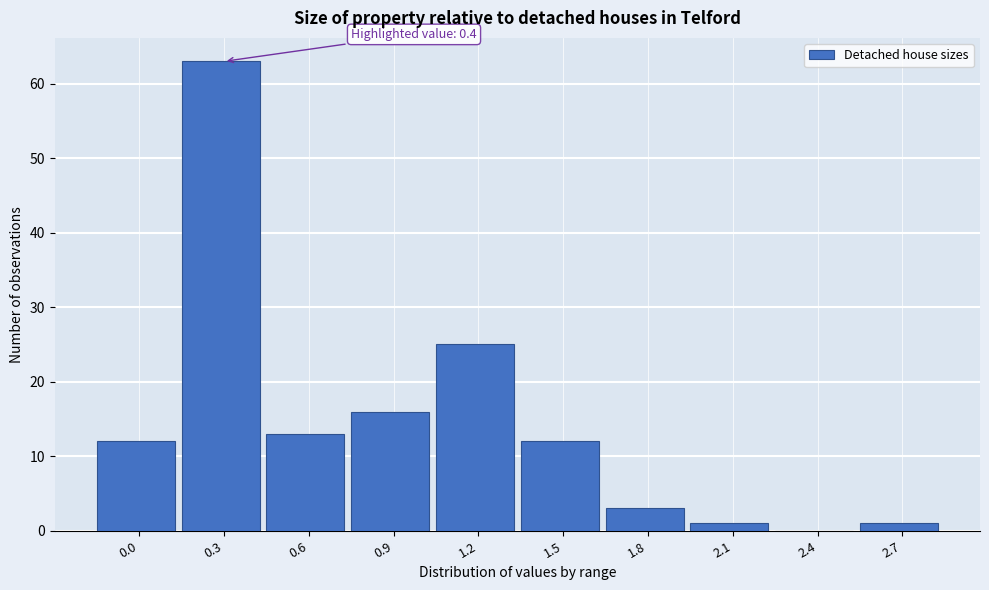

Reading left to right, extract all data points from this chart.

0.0=12	0.3=63	0.6=13	0.9=16	1.2=25	1.5=12	1.8=3	2.1=1	2.4=0	2.7=1